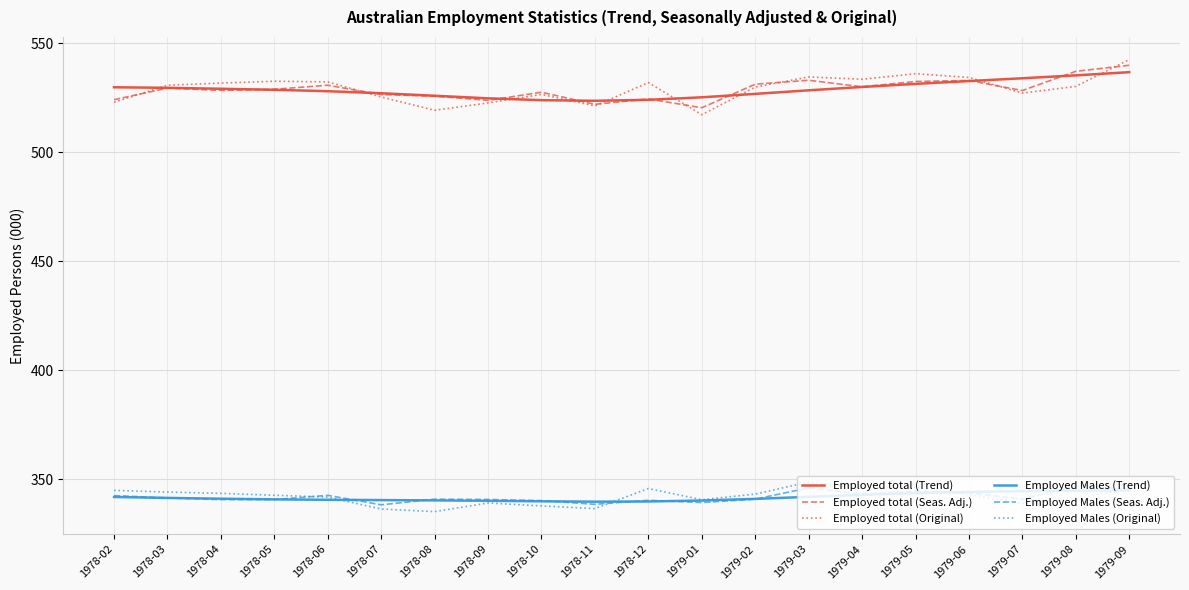

What is the total value across all series at 1979-04?

2625.2